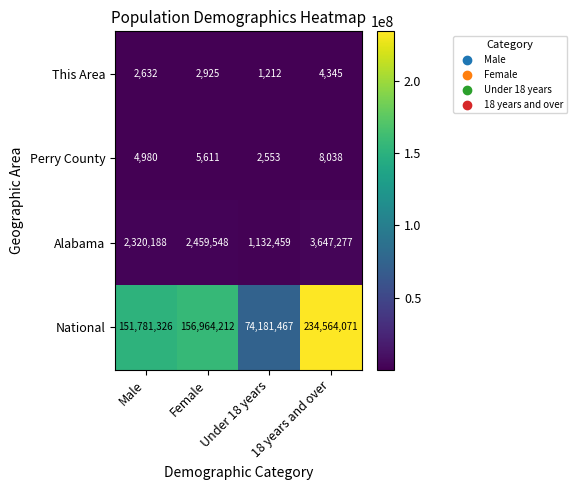

What is the spread (max minus min) of values at Female?

156961287